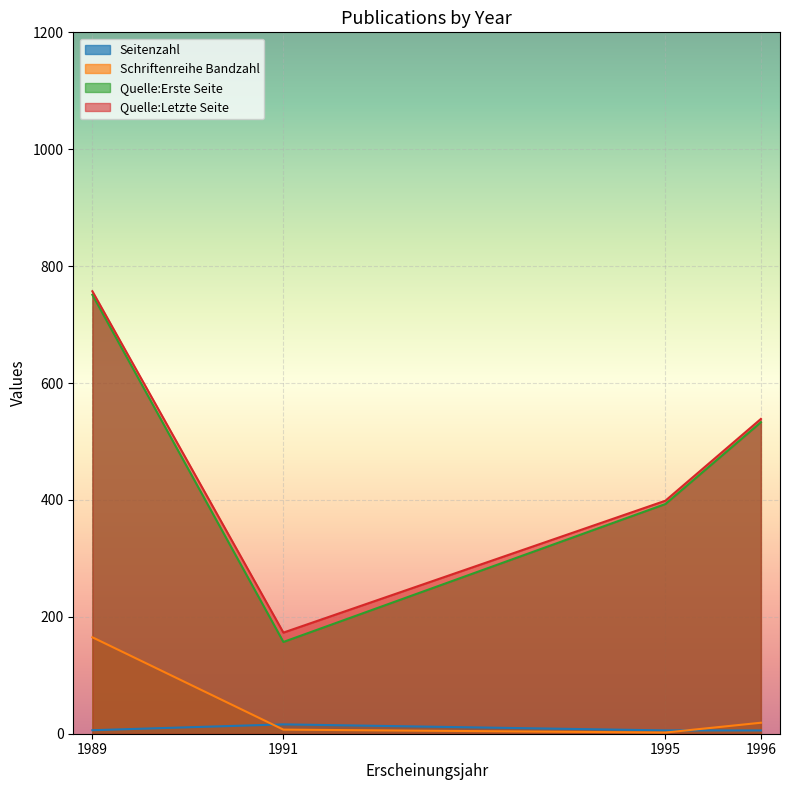

Is the value of Quelle:Erste Seite at 1995 greater than the value of Schriftenreihe Bandzahl at 1995?

Yes